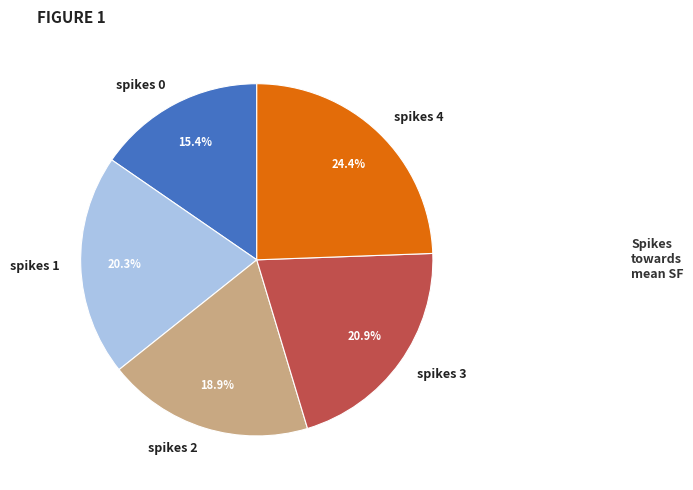

Count the number of slices in the pie.

5